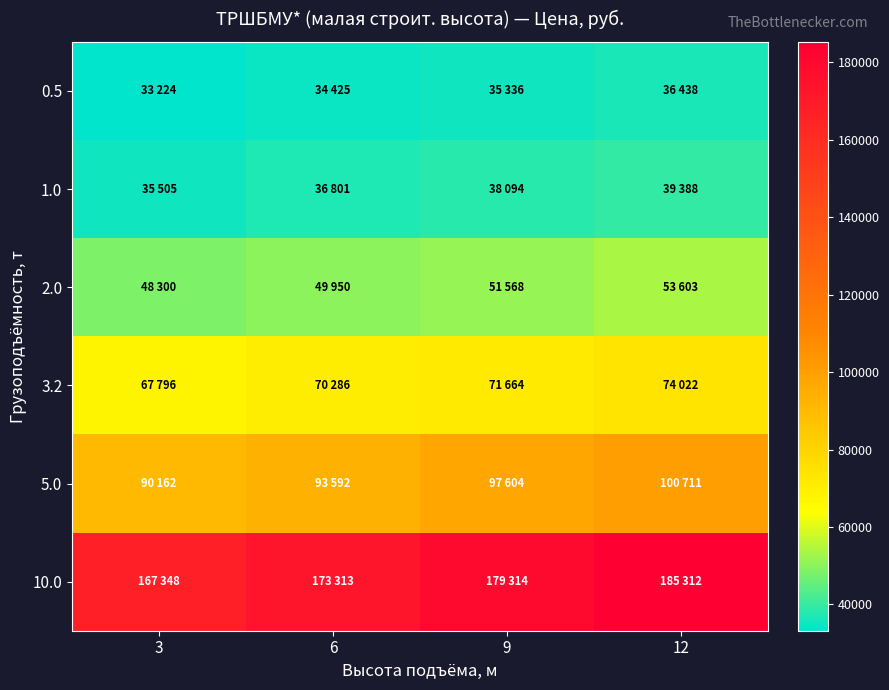

What is the greatest value displayed?

185312